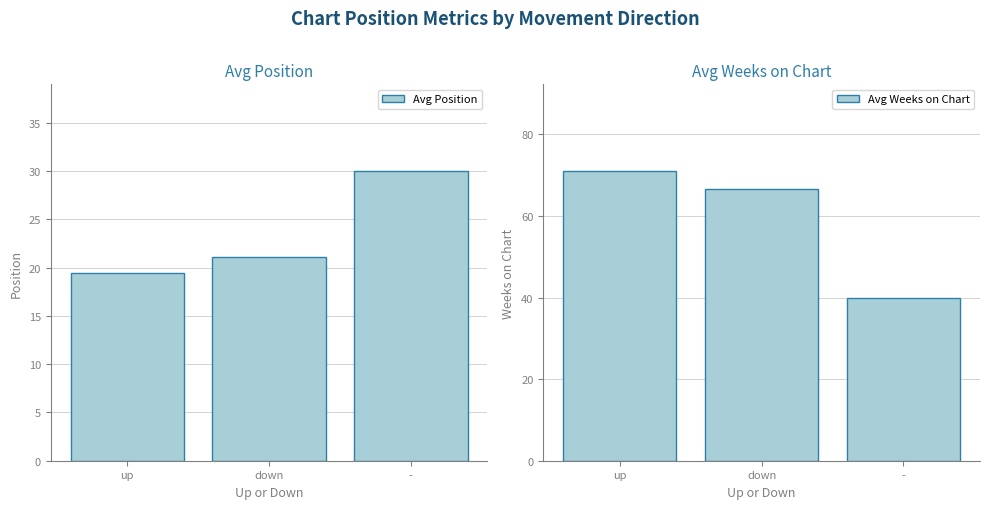

What is the average value of the Avg Position series?

23.5